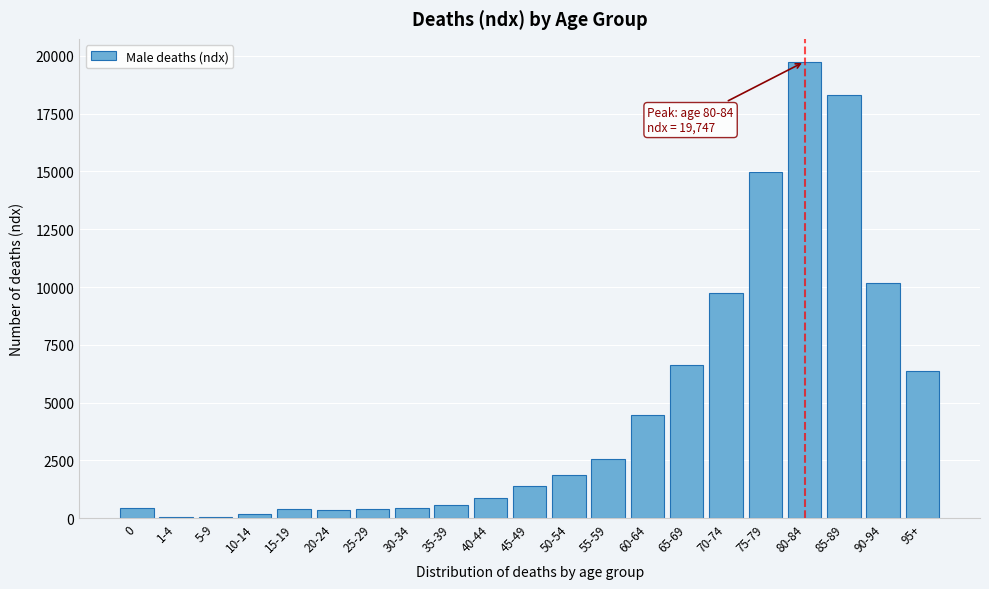

What is the change in value from 50-54 to 85-89?

+16438